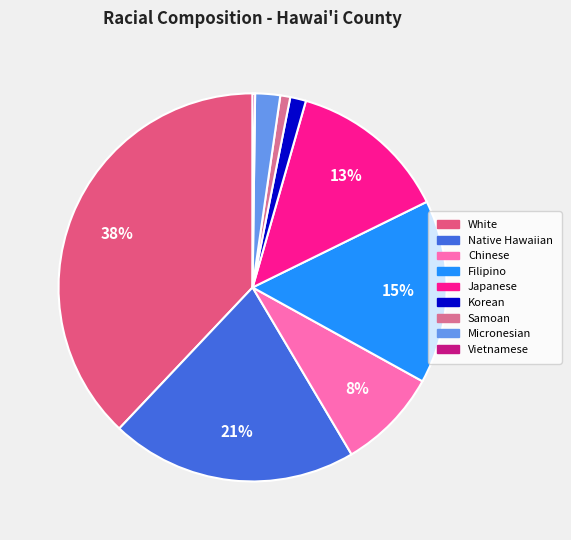

To the nearest percent, what is the difference between the largest and smallest slice percentages?

38%